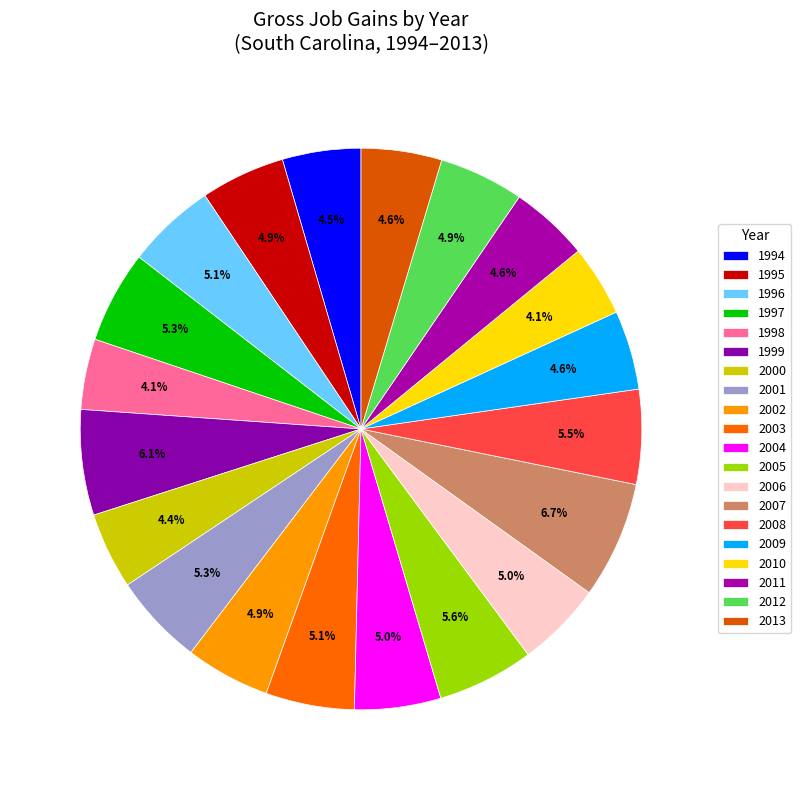

Approximately how many times larger is the value at 2012 compared to 2006?

1.0